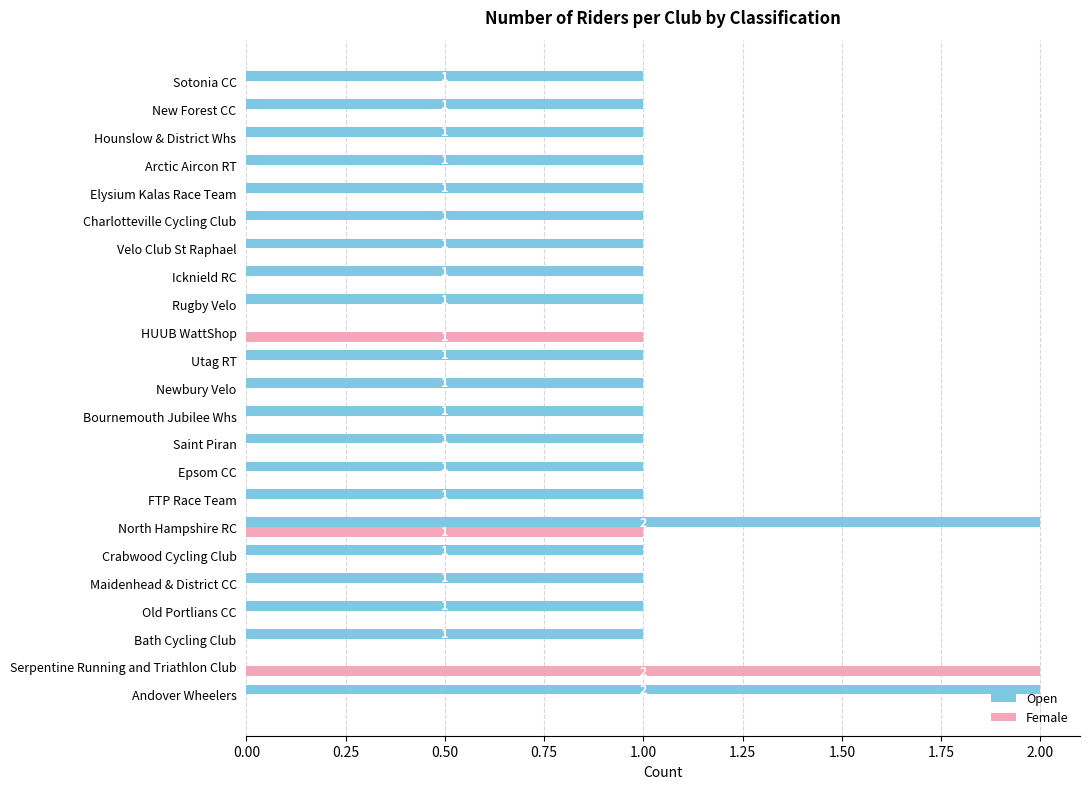

At which category is the sum across all series the highest?

North Hampshire RC